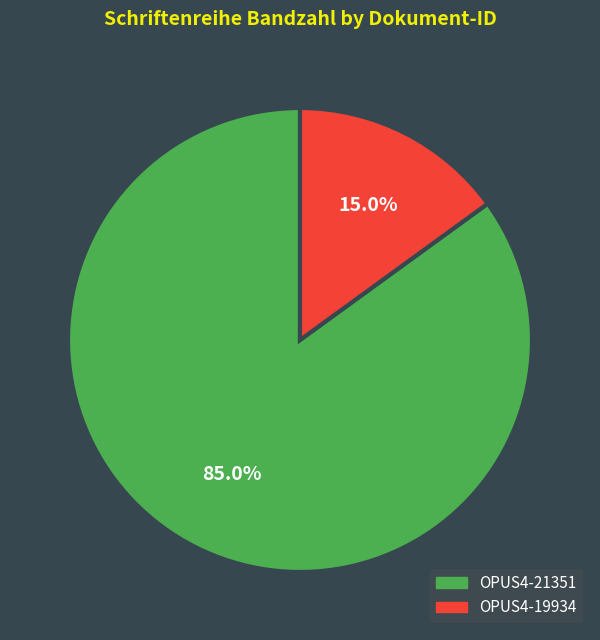

What percentage do OPUS4-19934 and OPUS4-21351 together represent?

100.0%